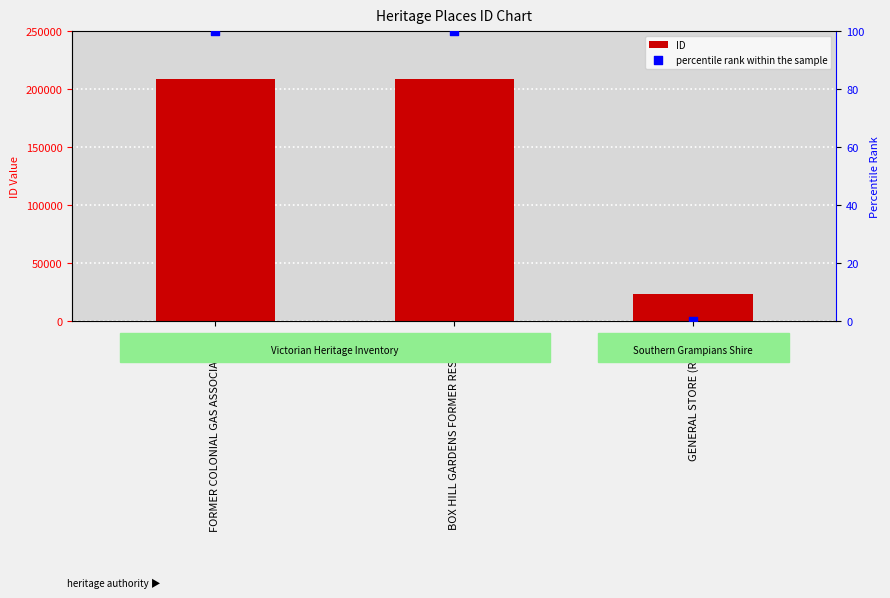

Which series contains the lowest Y value?

percentile rank within the sample